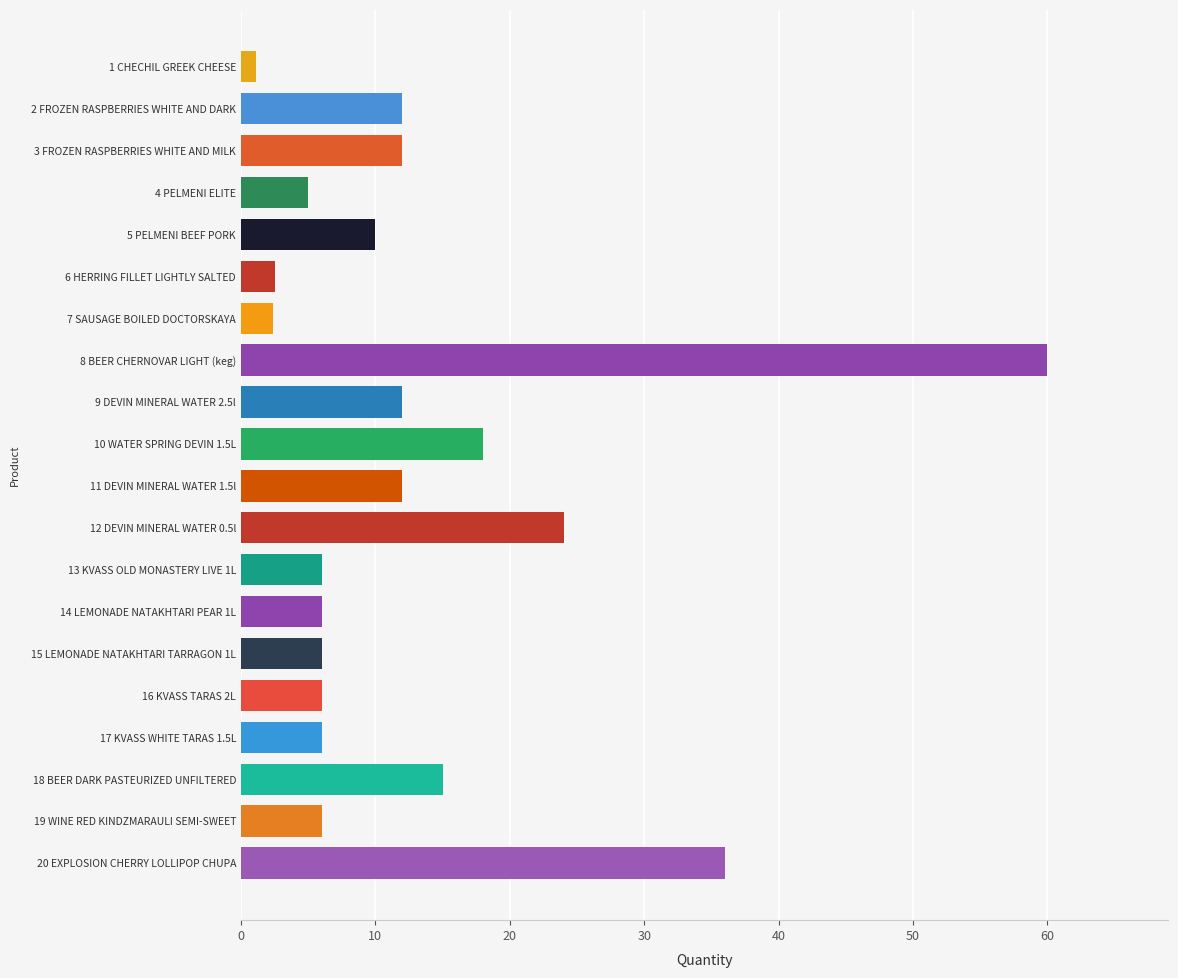

What is the change in value from 7 SAUSAGE BOILED DOCTORSKAYA to 15 LEMONADE NATAKHTARI TARRAGON 1L?

+3.6